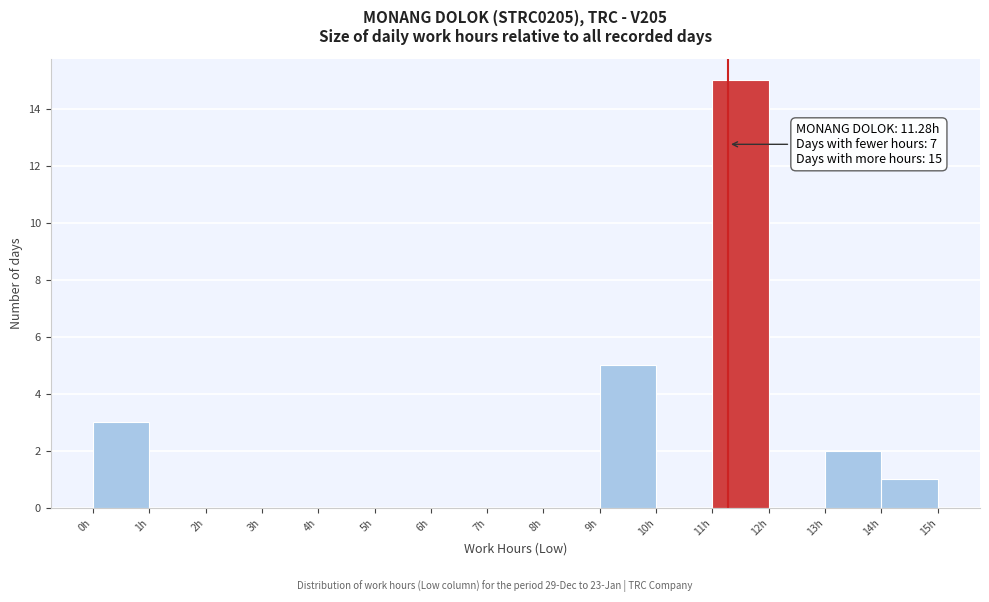

Which range on the x-axis has the tallest bar?

11 to 12